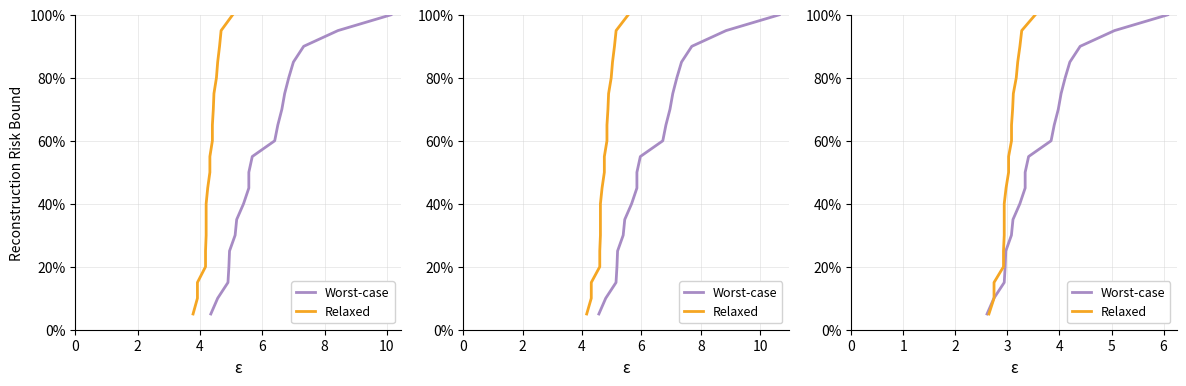

What is the total value across all series at 4?

30.0